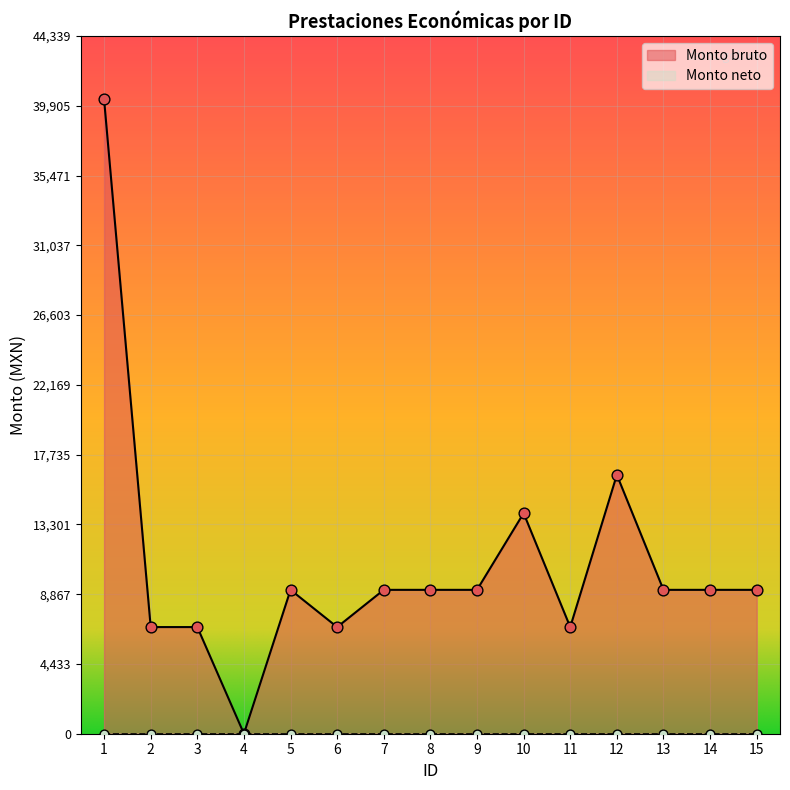

What is the ratio of the value at 5 to the value at 14?

1.0